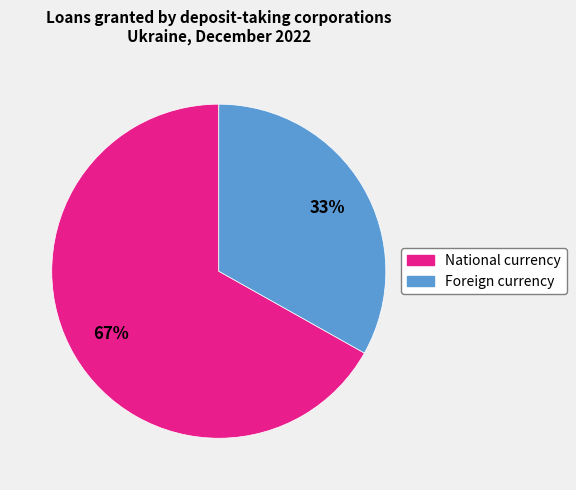

Rank the categories by value from highest to lowest.

National currency, Foreign currency